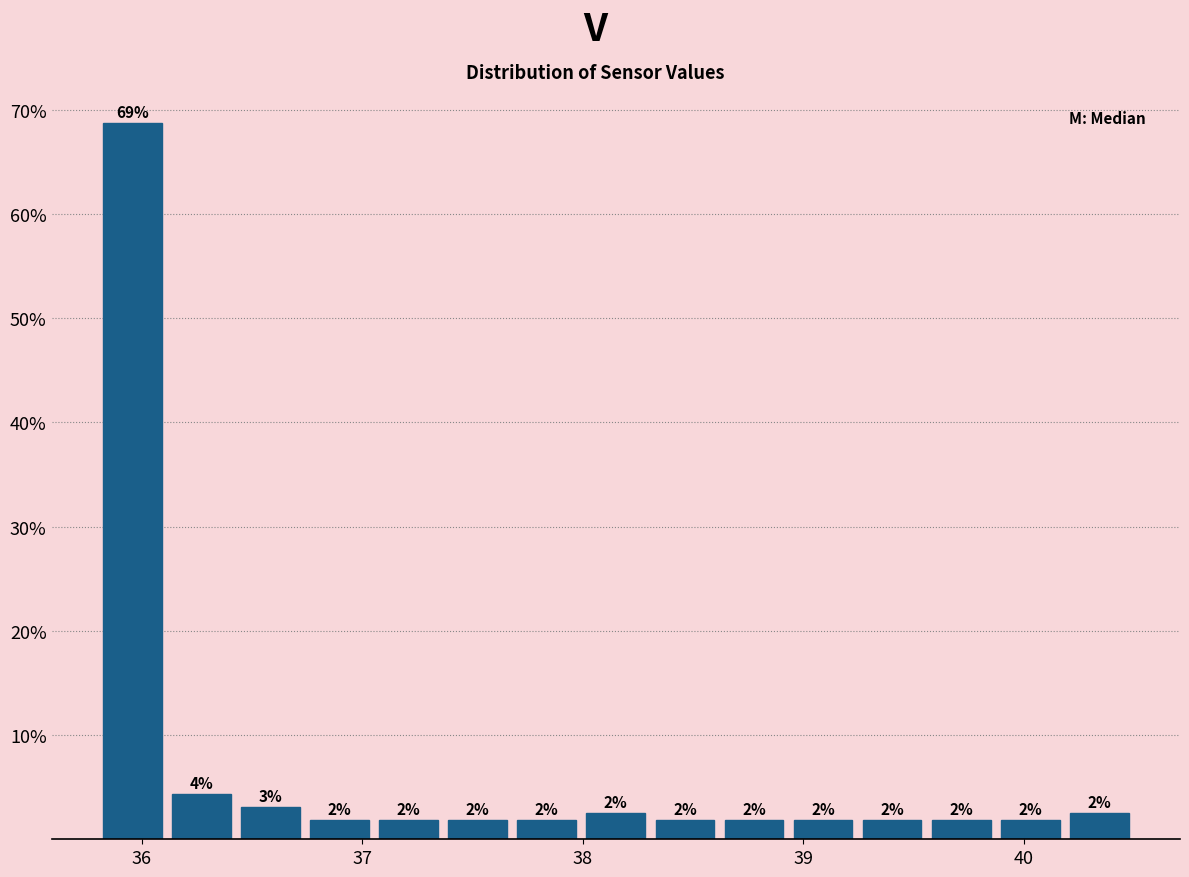

Around what value on the x-axis is the tallest bar? Give the approximate position of its centre, as read against the axis.

36.0